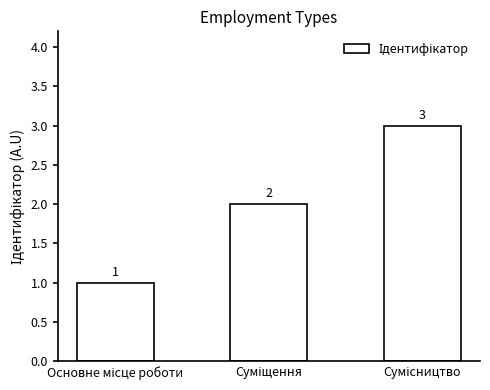

Count the values in the range 1 to 3.

3